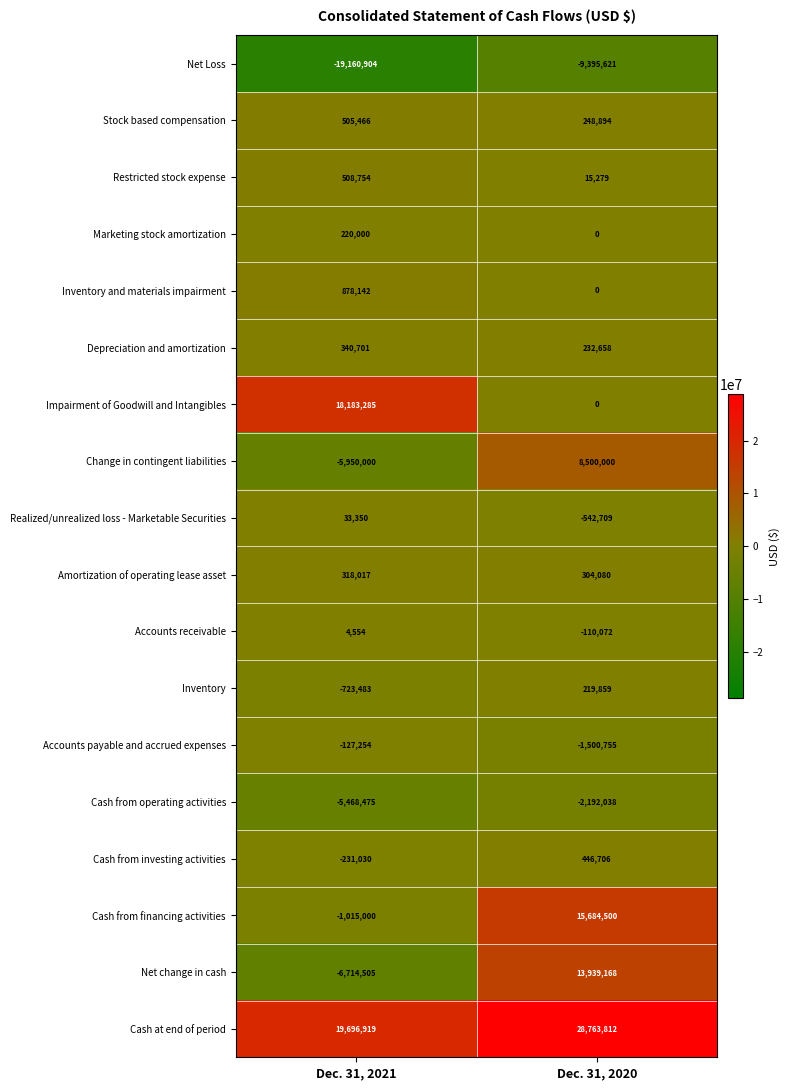

How many series are shown in this chart?

18